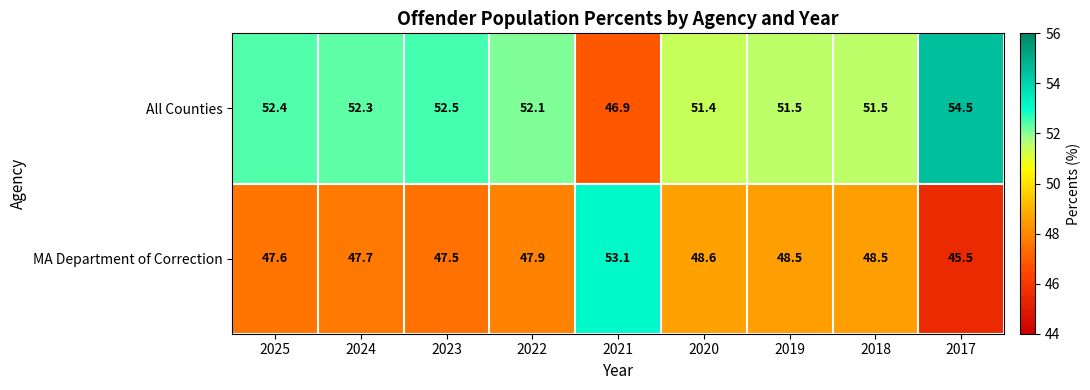

At which label is All Counties closest to 50?

2020